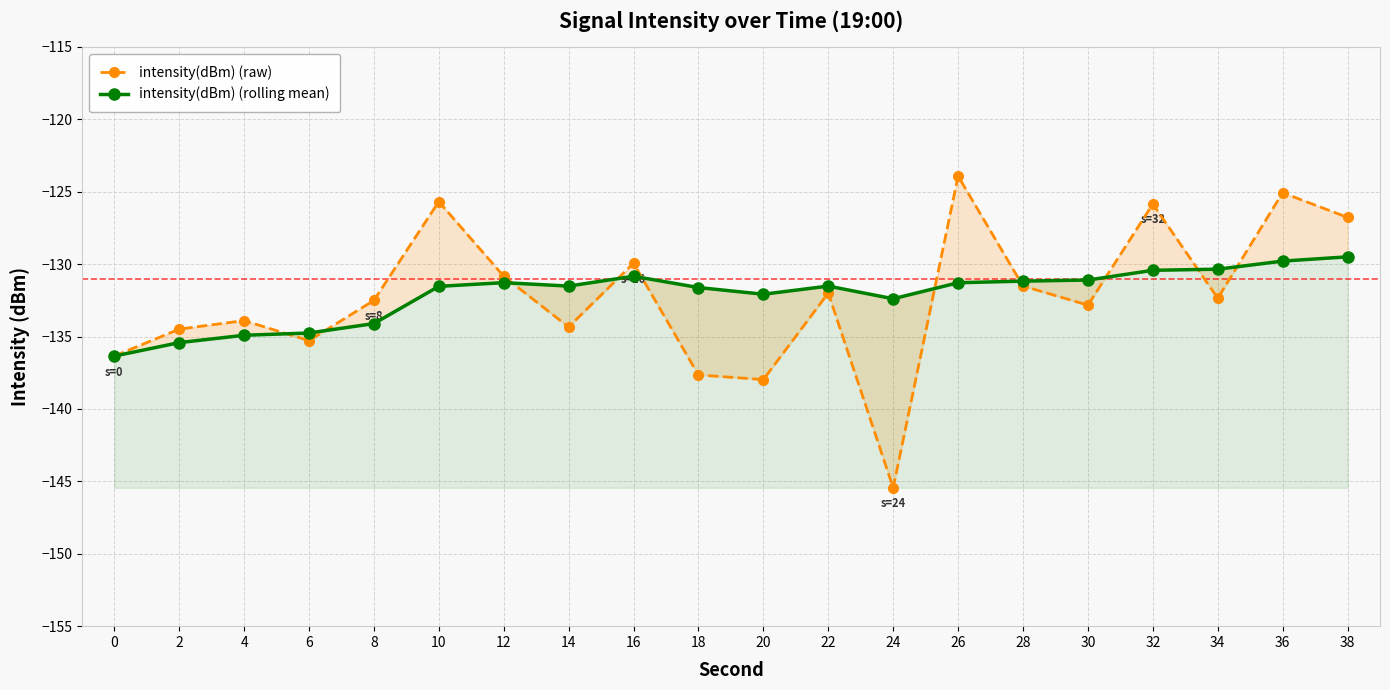

What is the average value of the intensity(dBm) (raw) series?

-132.2